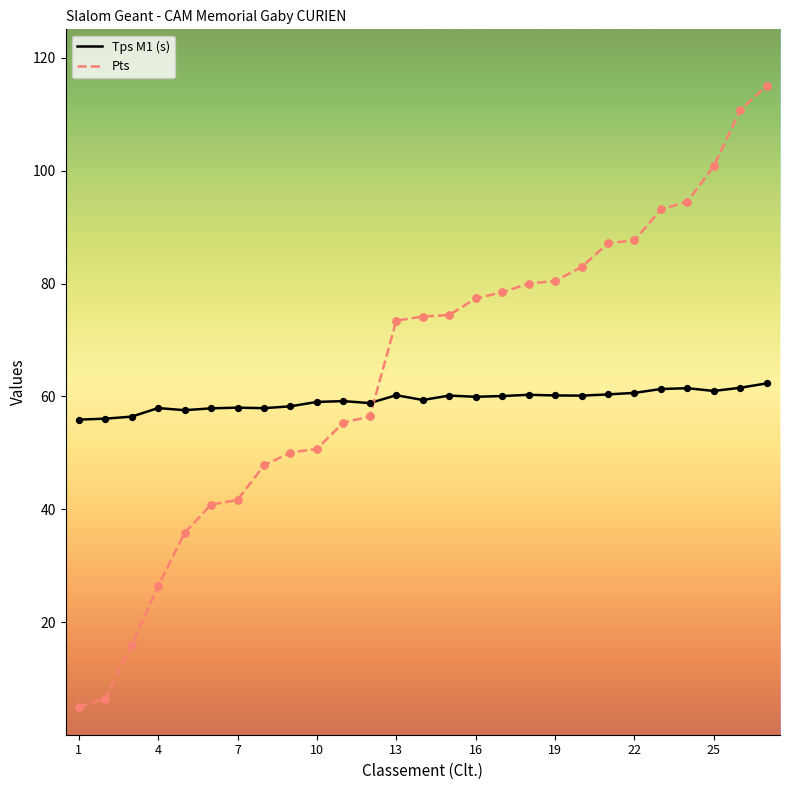

How many times do Pts and Tps M1 (s) cross each other?

1